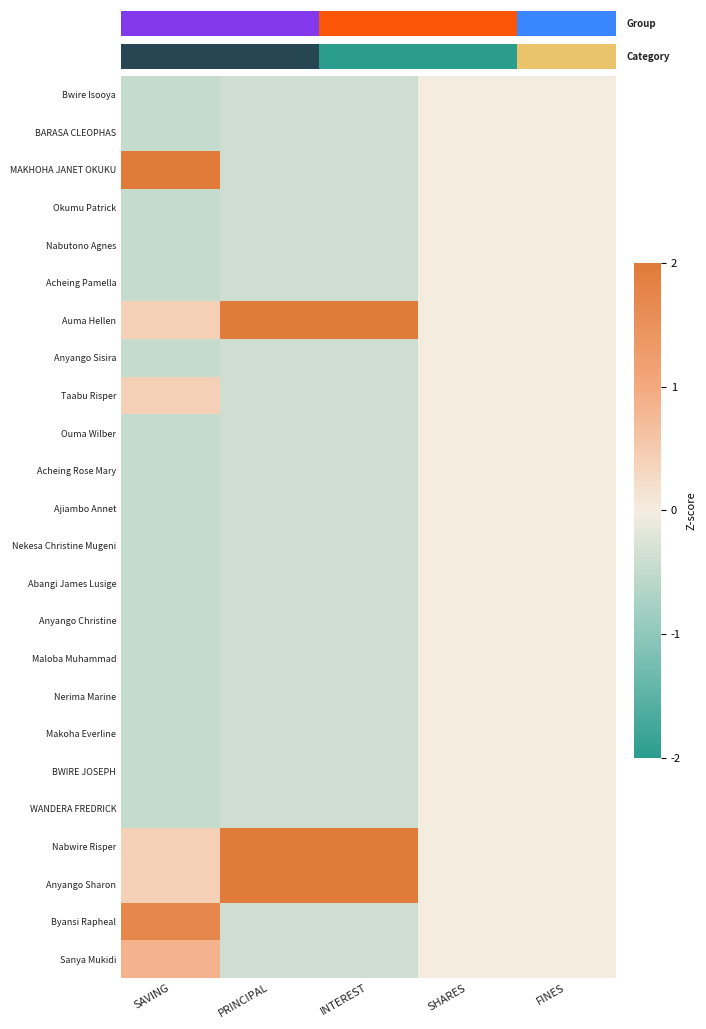

Count the Bwire Isooya values in the range 0 to 1.

2